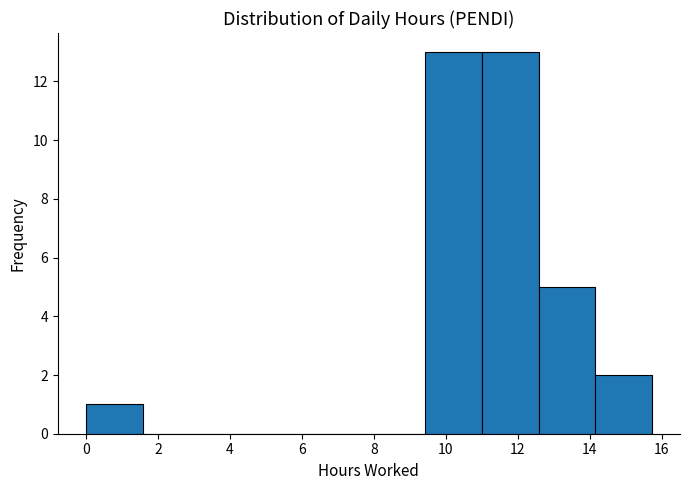

Reading left to right, list every bar in this chart as the range it spans on the x-axis followed by its height. Neither the bar edges nor the heights are printed on the chart, so give them approximately, as read against the axes.

0.0 to 1.6: 1
1.6 to 3.2: 0
3.2 to 4.8: 0
4.8 to 6.2: 0
6.2 to 7.8: 0
7.8 to 9.4: 0
9.4 to 11.0: 13
11.0 to 12.6: 13
12.6 to 14.2: 5
14.2 to 15.8: 2